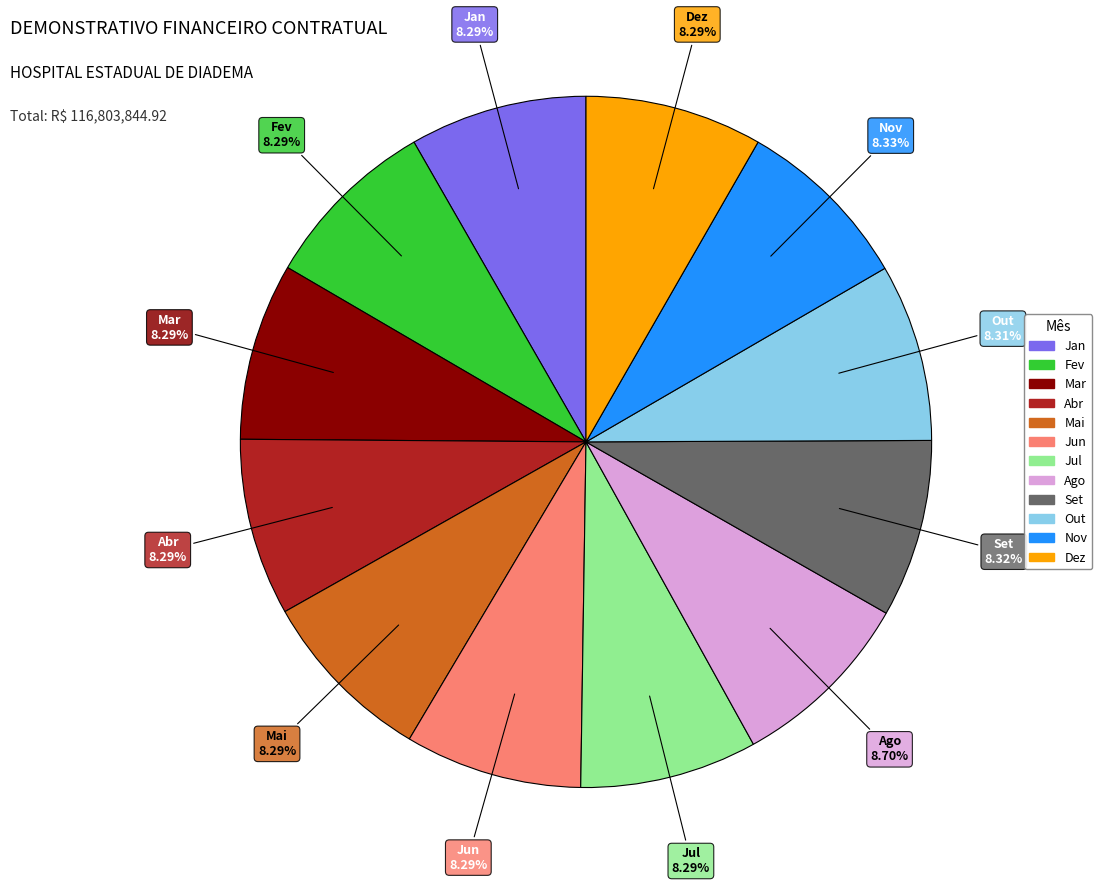

Combined, what portion of the pie is Mar and Jun?

16.6%